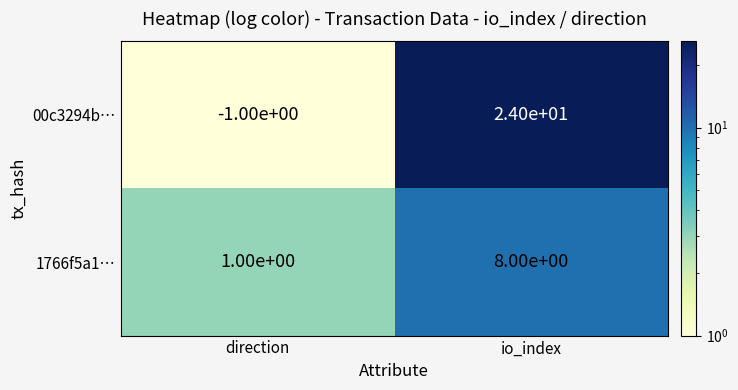

Where is 1766f5a1… nearest to the value 4?

direction